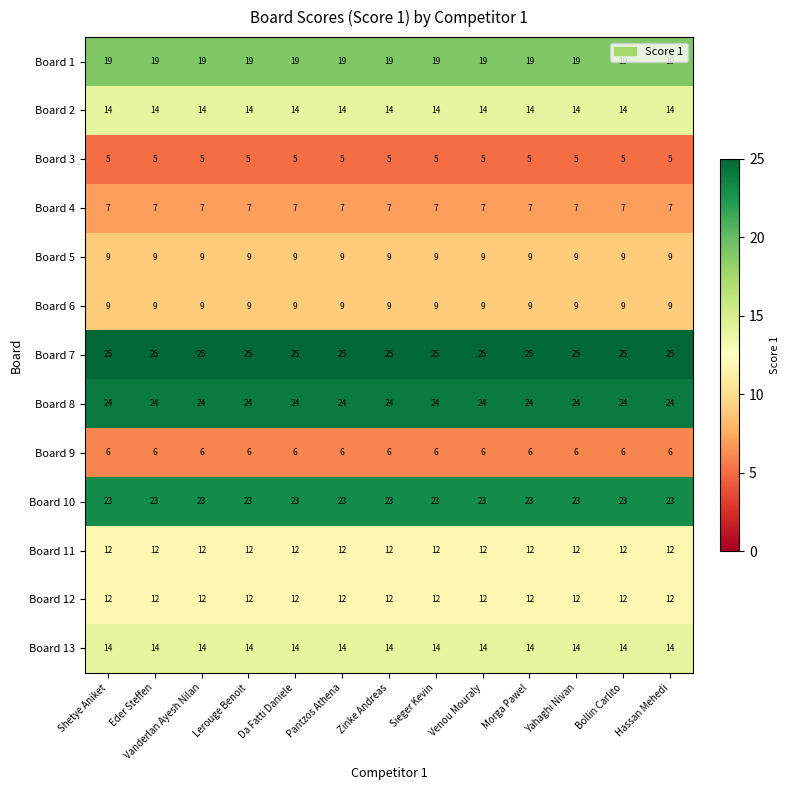

True or false: Board 1 has a value of 19 at Vanderlan Ayesh Nilan.

True